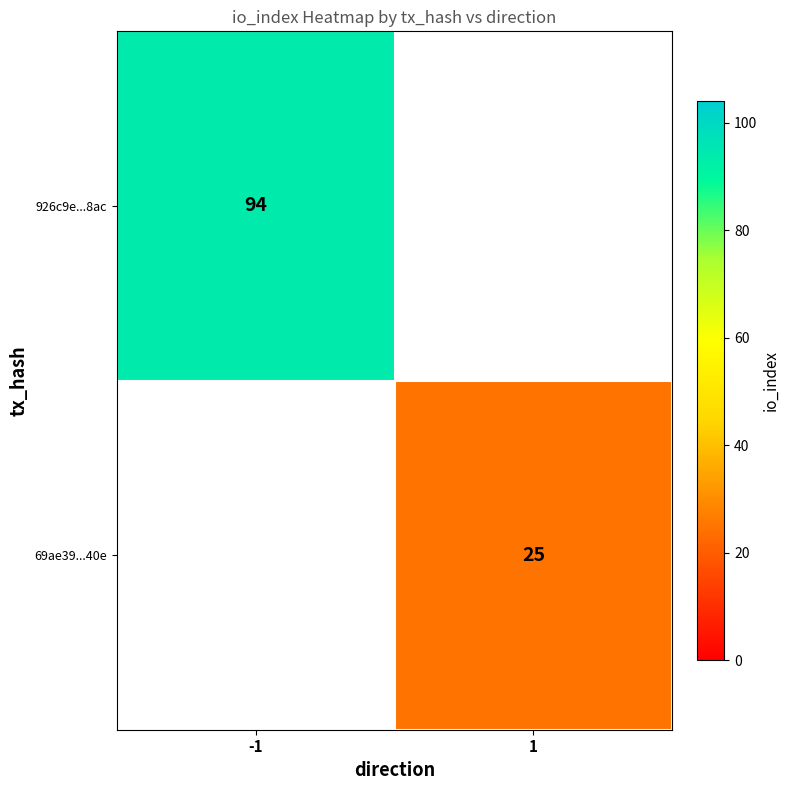

The value of 926c9e...8ac at -1 is 94. True or false?

True